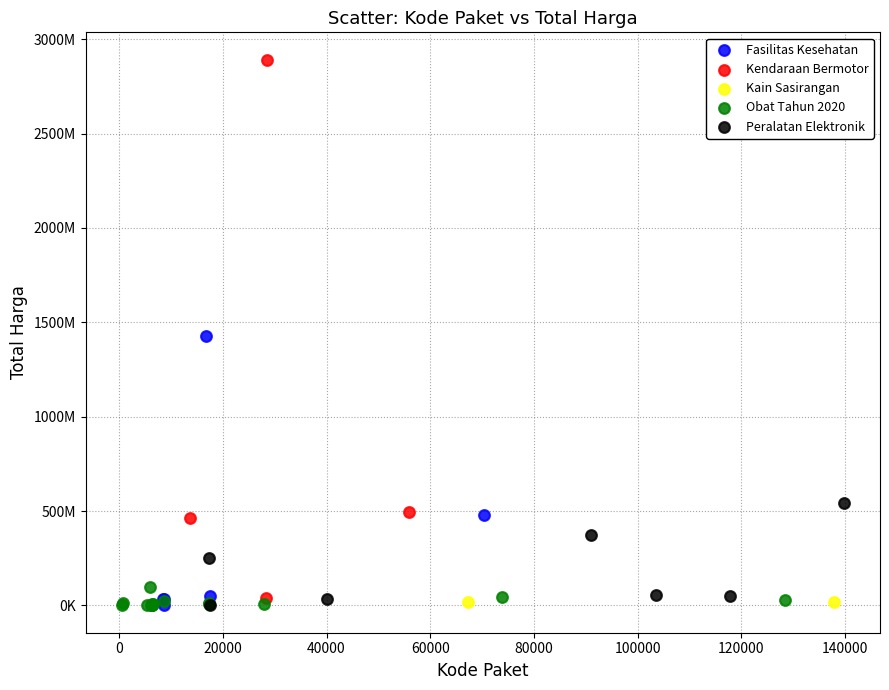

What are all the series names shown in the legend?

Fasilitas Kesehatan, Kendaraan Bermotor, Kain Sasirangan, Obat Tahun 2020, Peralatan Elektronik